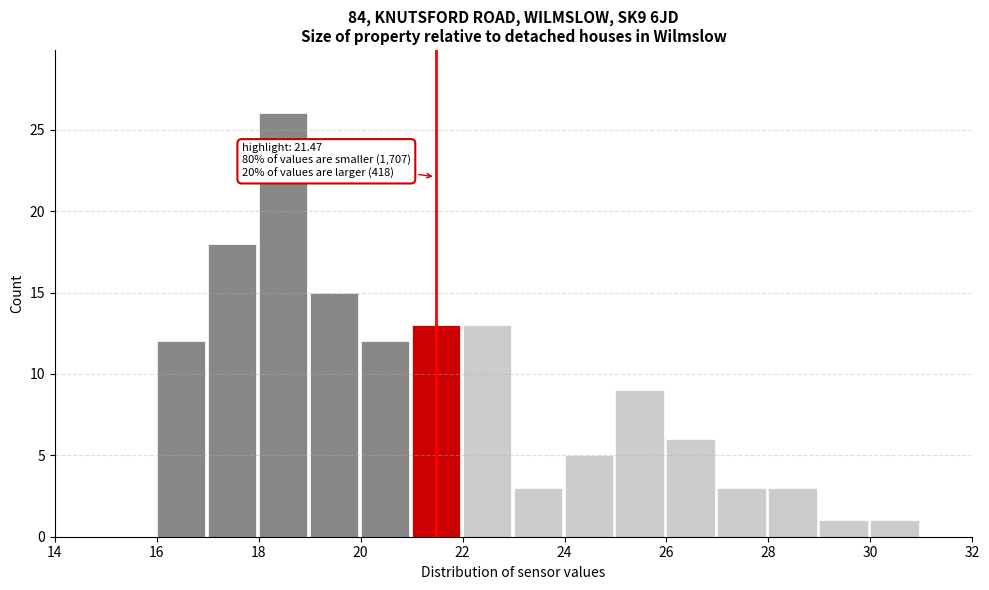

Over which range of the x-axis is the bar tallest?

18 to 19